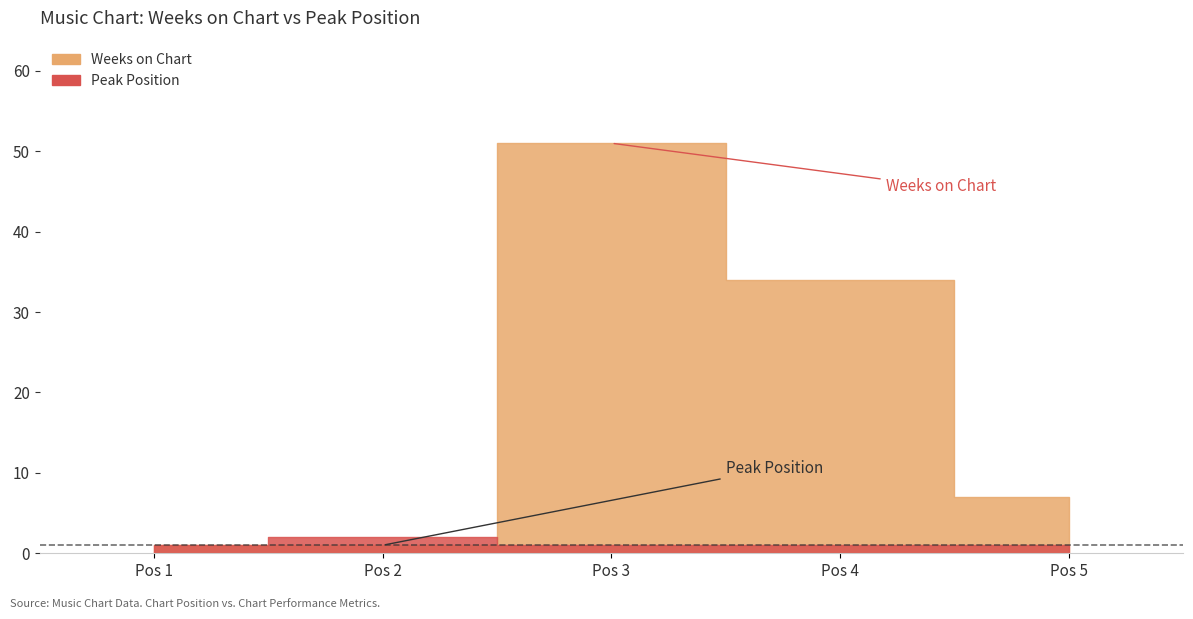

Which category has the highest value across all series?

3